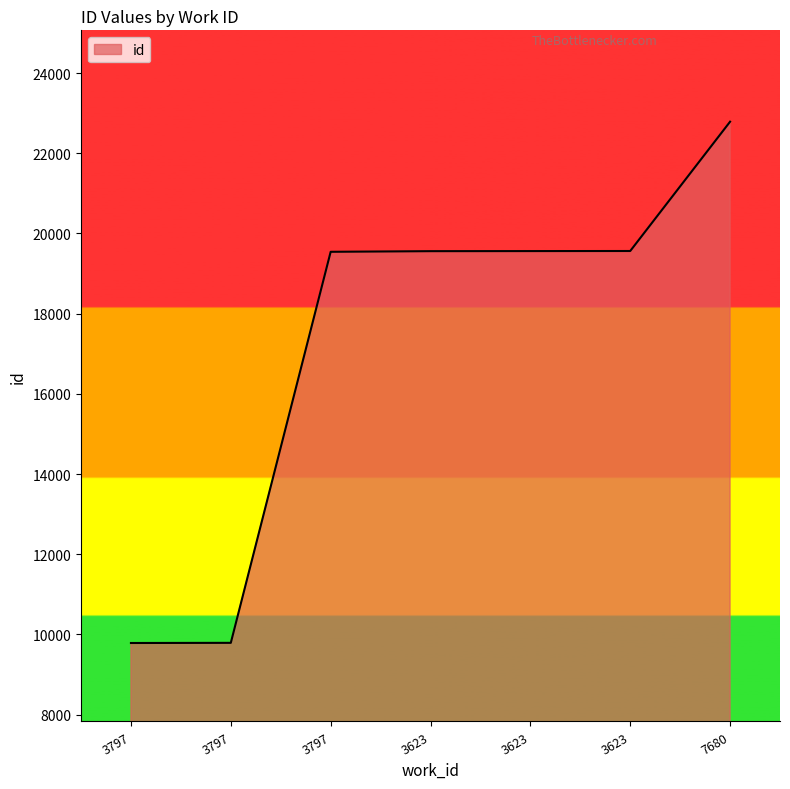

Reading left to right, list all the values displayed in this chart.

3797=9785	3797=9789	3797=19542	3623=19558	3623=19560	3623=19562	7680=22787